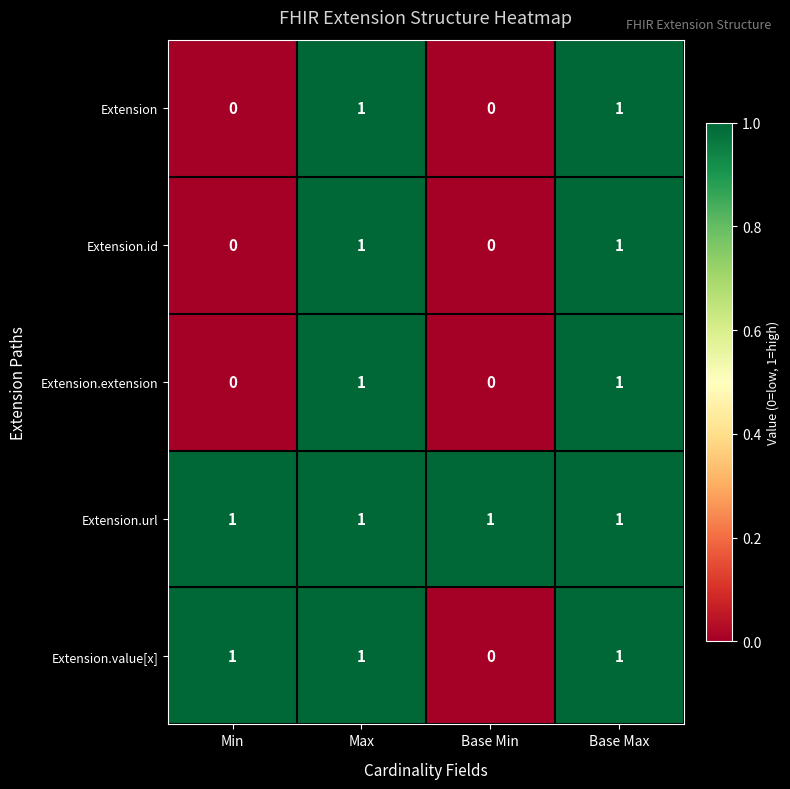

Is the value of Extension.extension at Max greater than the value of Extension.id at Base Min?

Yes